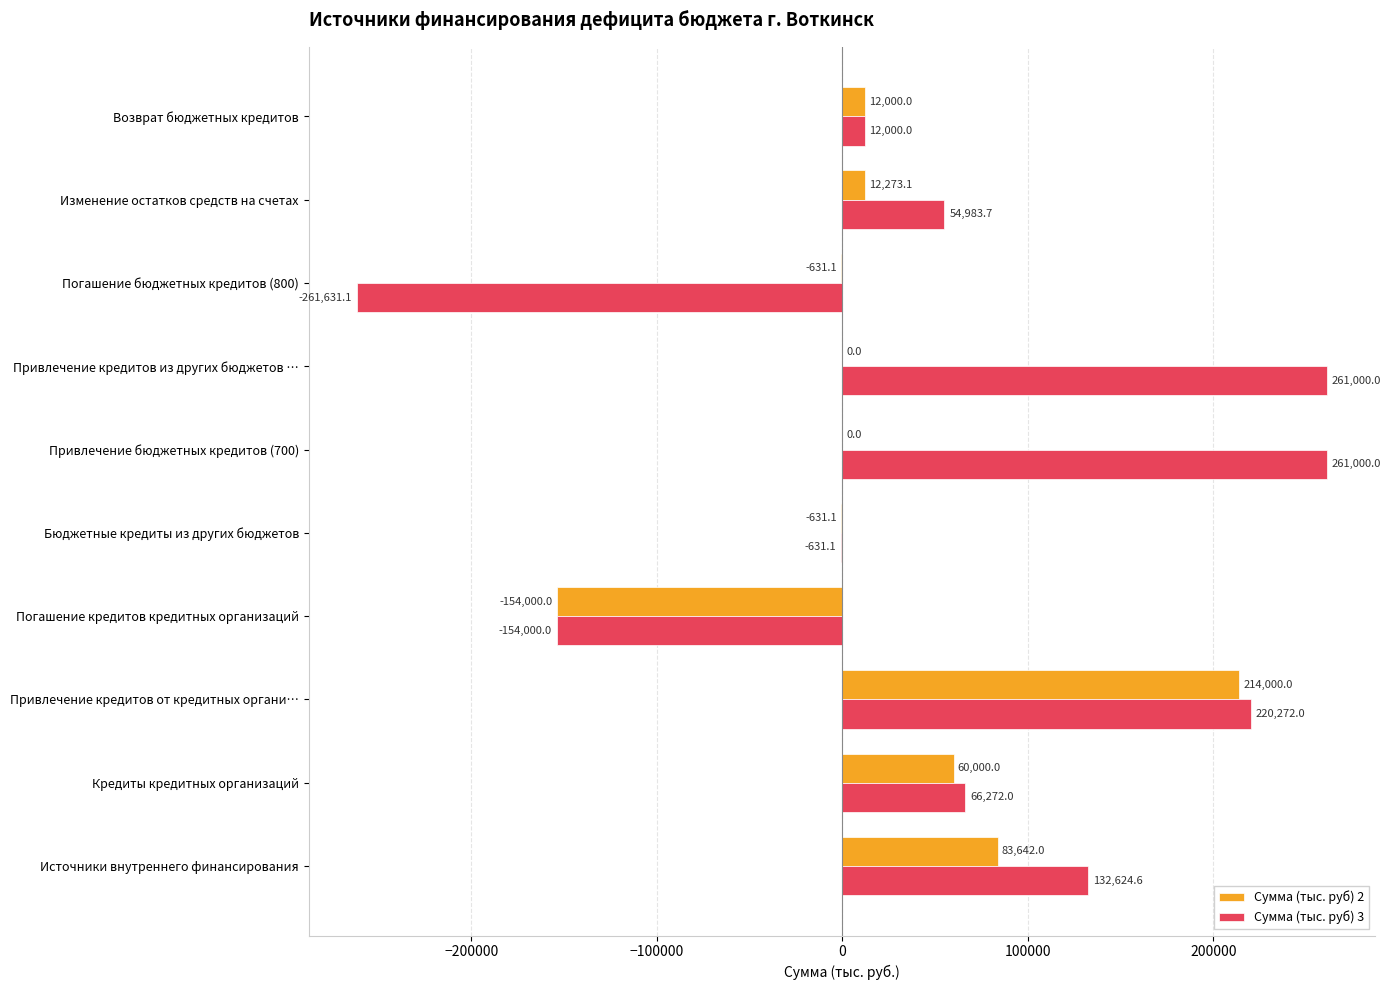

Which series has the largest total across all categories?

Сумма (тыс. руб) 3